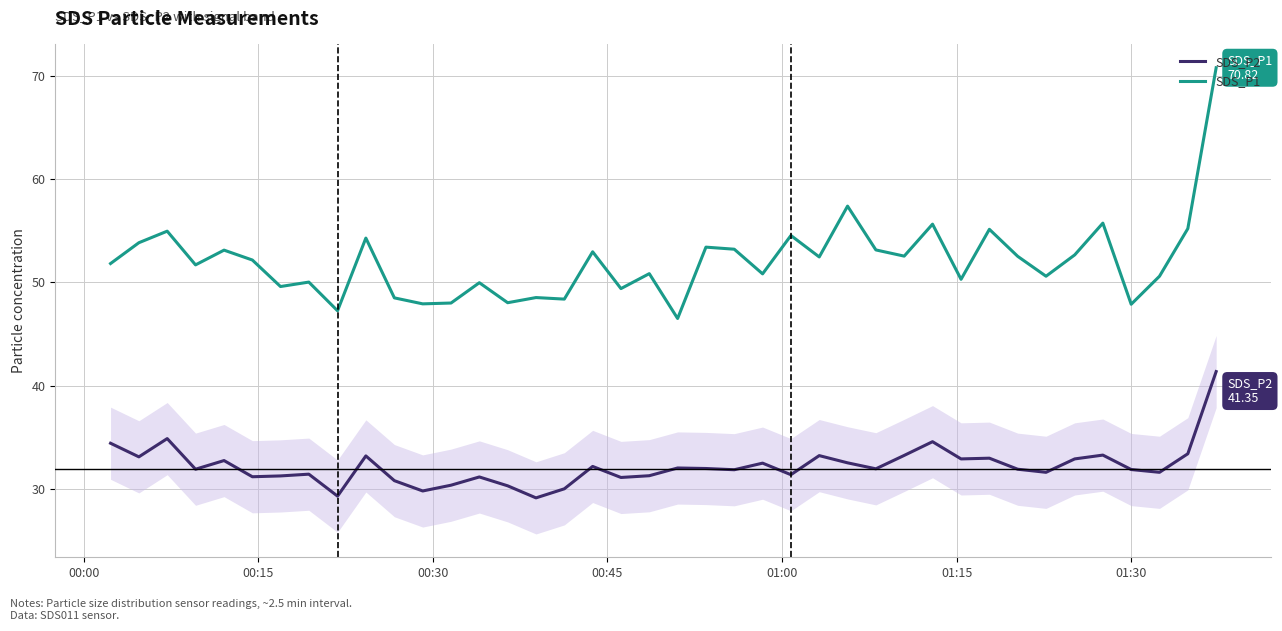

Which series has the largest total across all categories?

SDS_P1